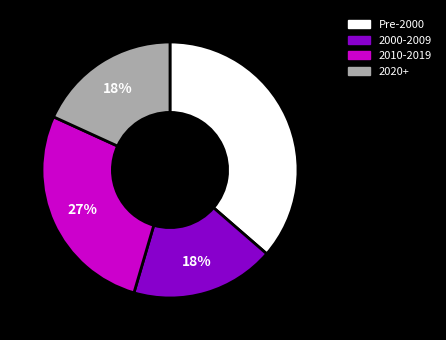

To the nearest percent, what is the difference between the largest and smallest slice percentages?

18%